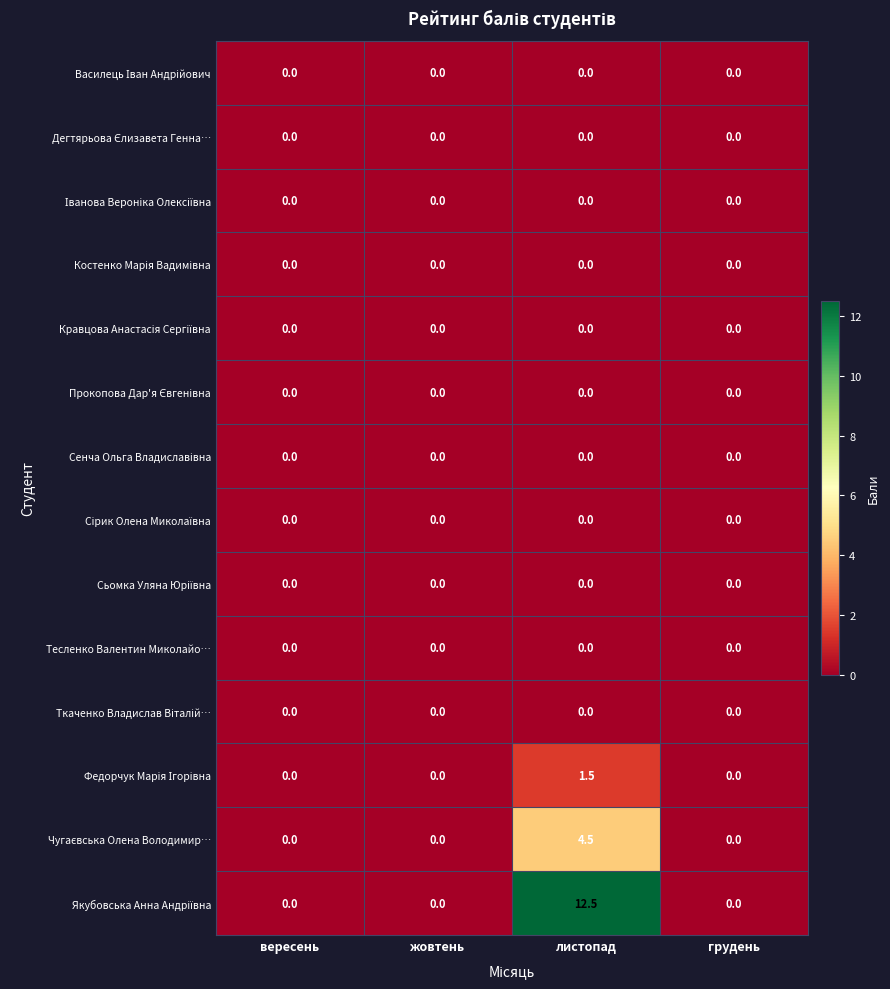

At which category is the sum across all series the highest?

листопад